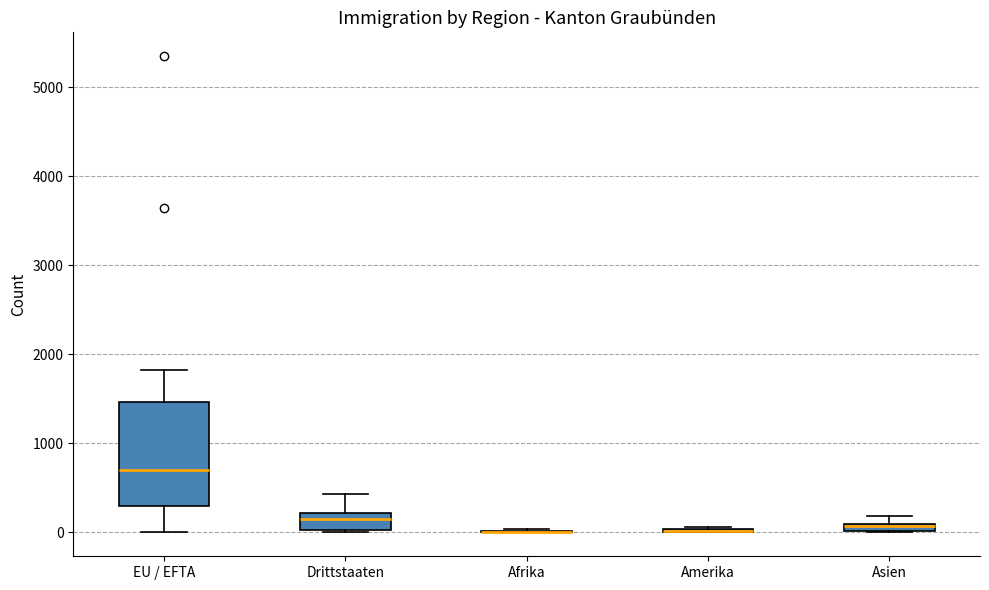

Comparing the boxes themselves (not the whiskers), which one is the tallest?

EU / EFTA